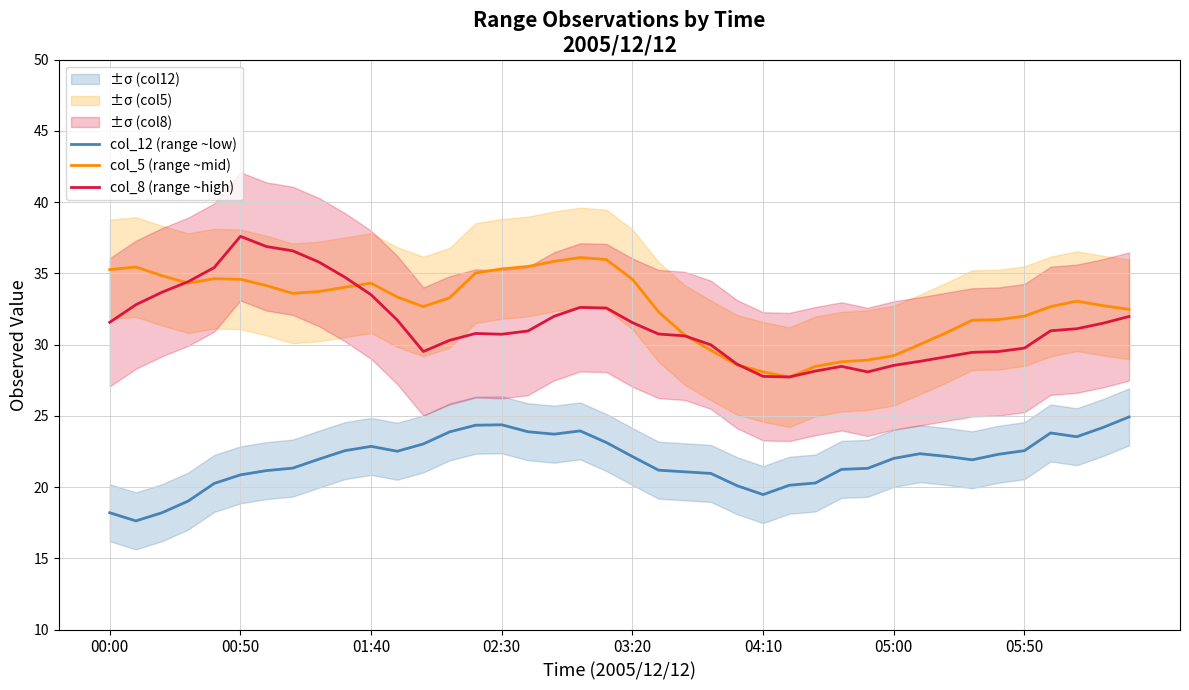

Is it true that col_8 (range ~high) equals 27.8 at 04:10?

True